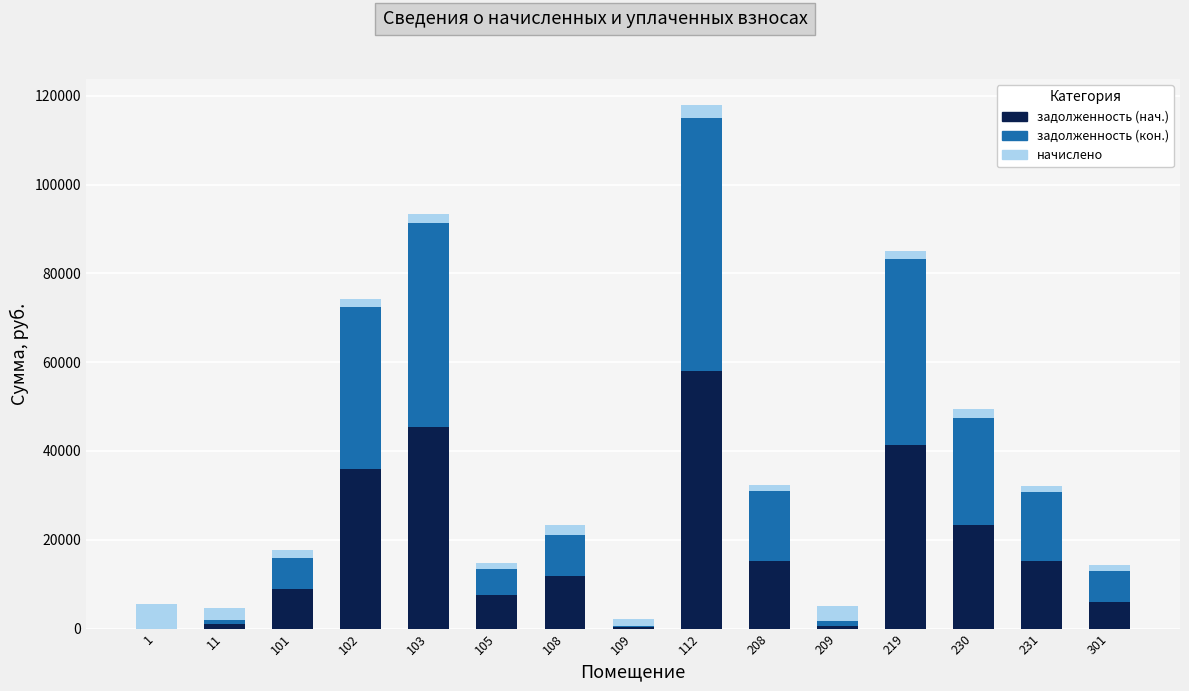

At which category is the sum across all series the highest?

112